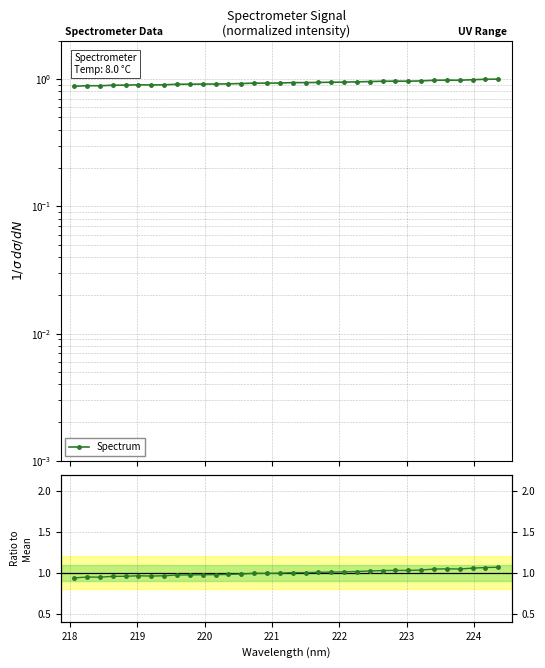

Count the number of categories in the chart.

34